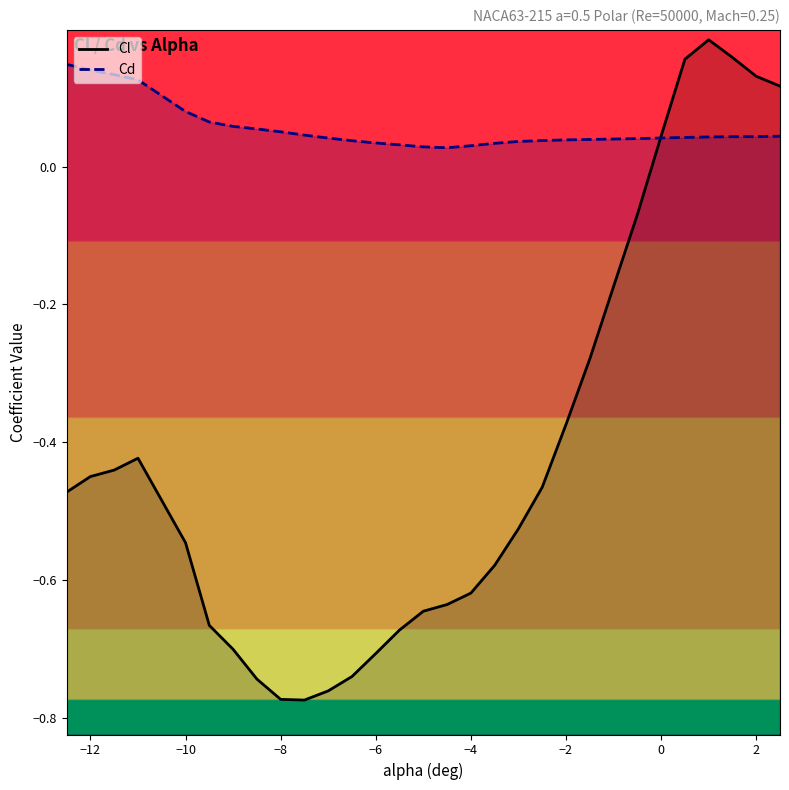

How many data points does each series have?

30